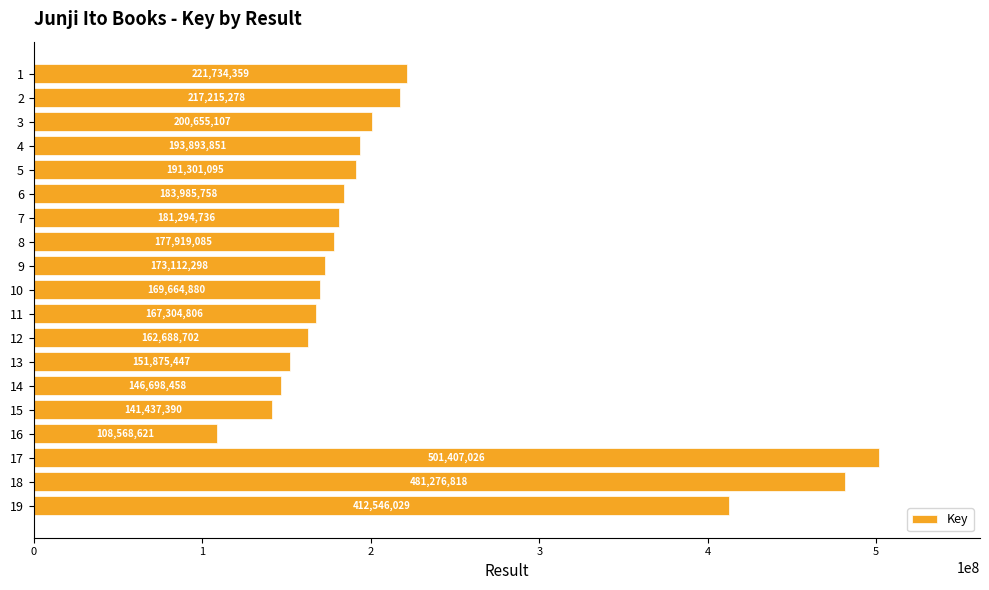

True or false: the data shows 218265025 at 12.

False